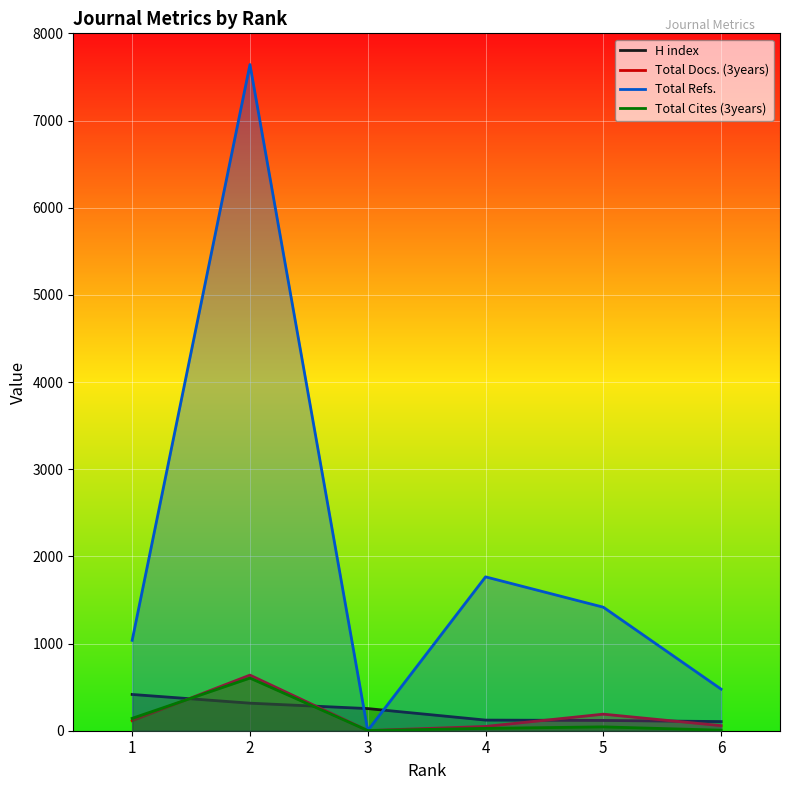

What is the greatest value displayed?

7642